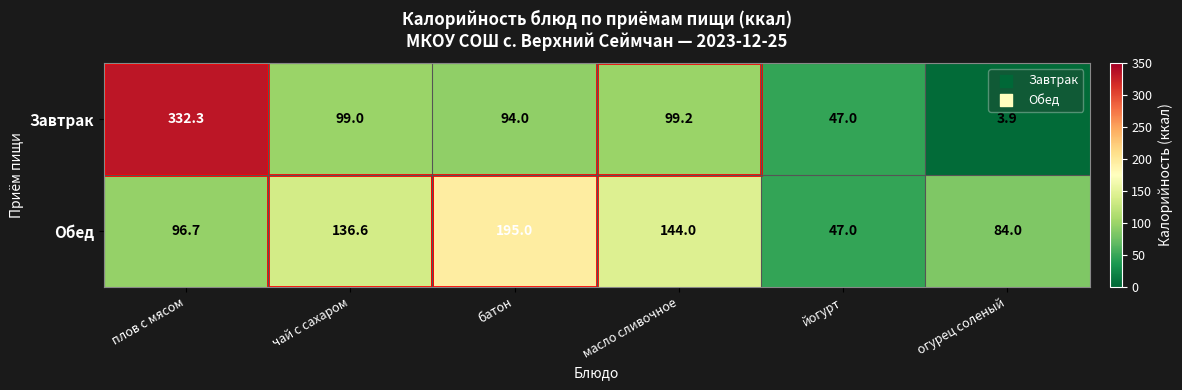

Which category has the lowest value across all series?

огурец соленый